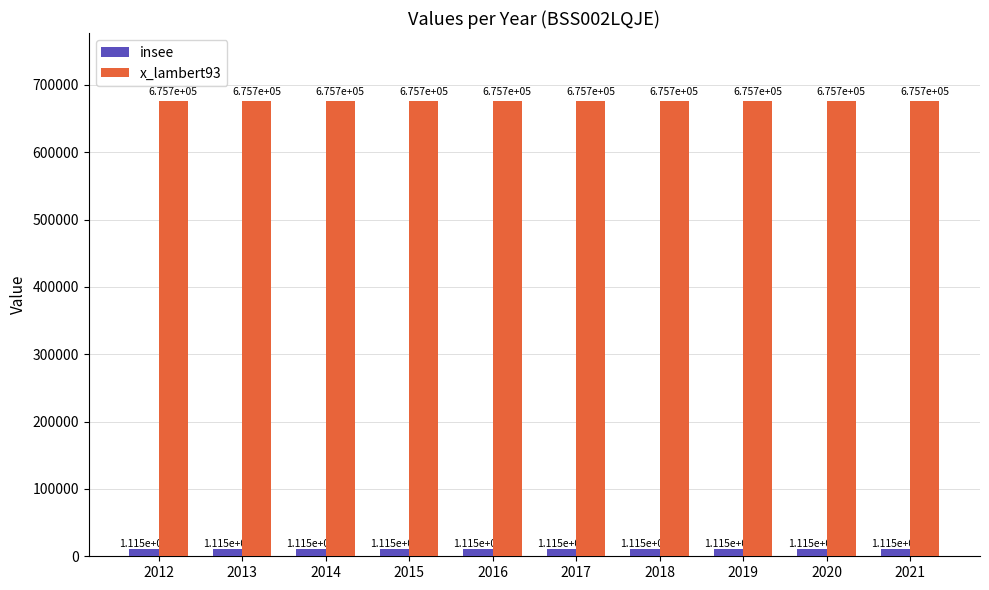

Reading right to left, transcribe all the data shown in this chart.

insee: 11148	11148	11148	11148	11148	11148	11148	11148	11148	11148
x_lambert93: 675728	675728	675728	675728	675728	675728	675728	675728	675728	675728